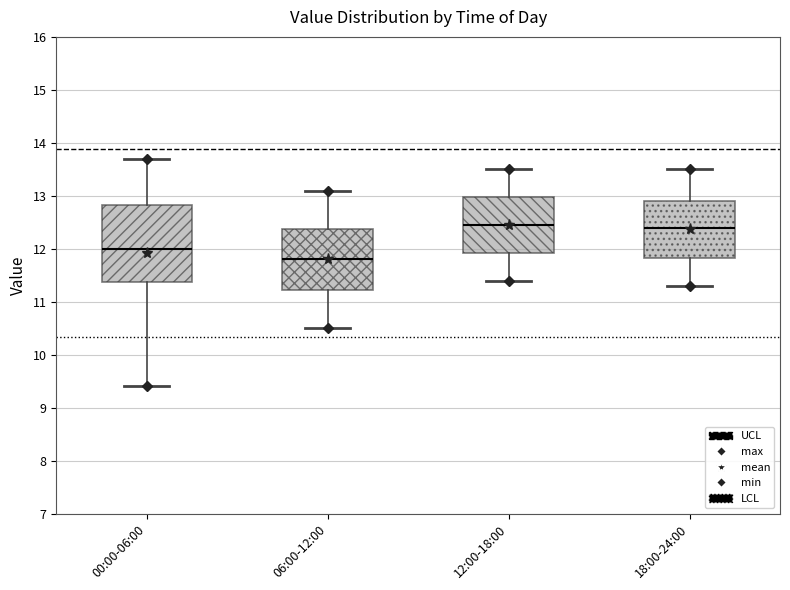

Which box is the tallest, from its lower edge to its upper edge?

00:00-06:00